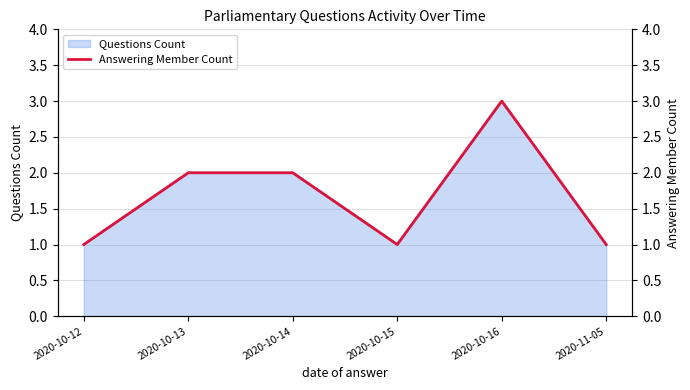

Reading left to right, what are all the values shown in this chart?

1	2	2	1	3	1